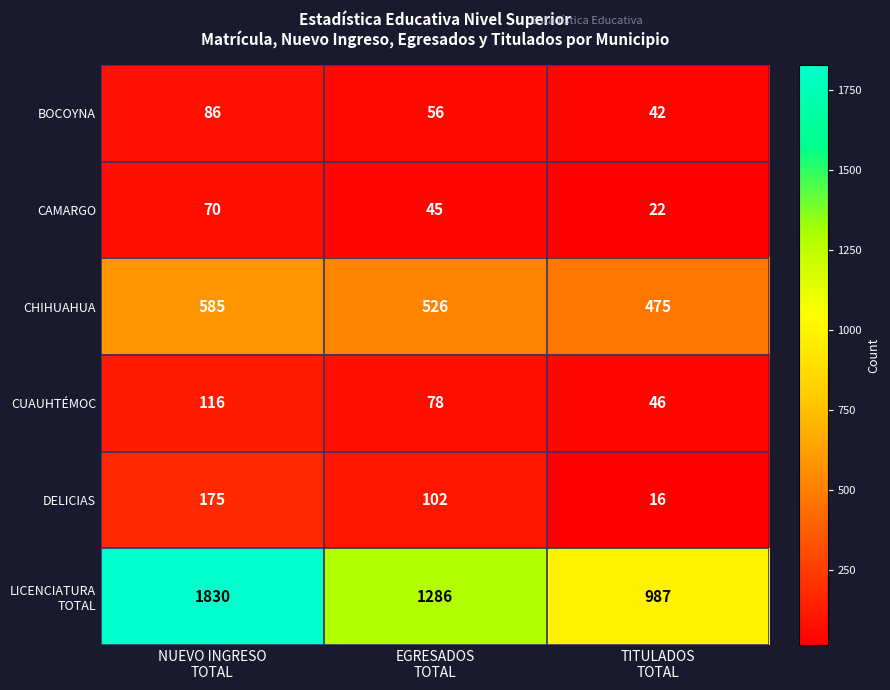

What is the difference between the maximum and second lowest values in the CHIHUAHUA series?

59